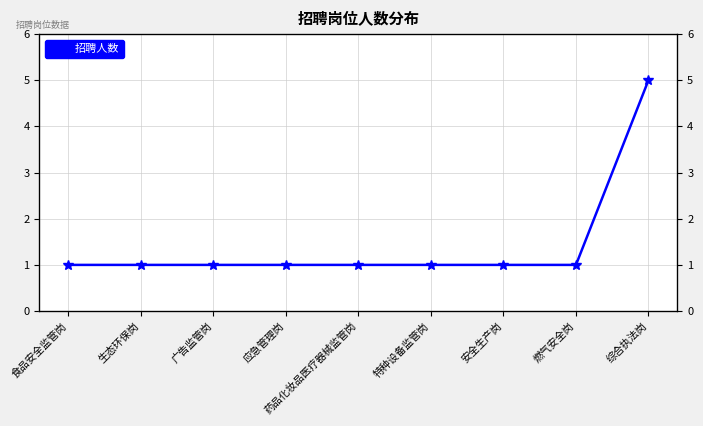

Reading left to right, transcribe all the data shown in this chart.

食品安全监管岗=1	生态环保岗=1	广告监管岗=1	应急管理岗=1	药品化妆品医疗器械监管岗=1	特种设备监管岗=1	安全生产岗=1	燃气安全岗=1	综合执法岗=5